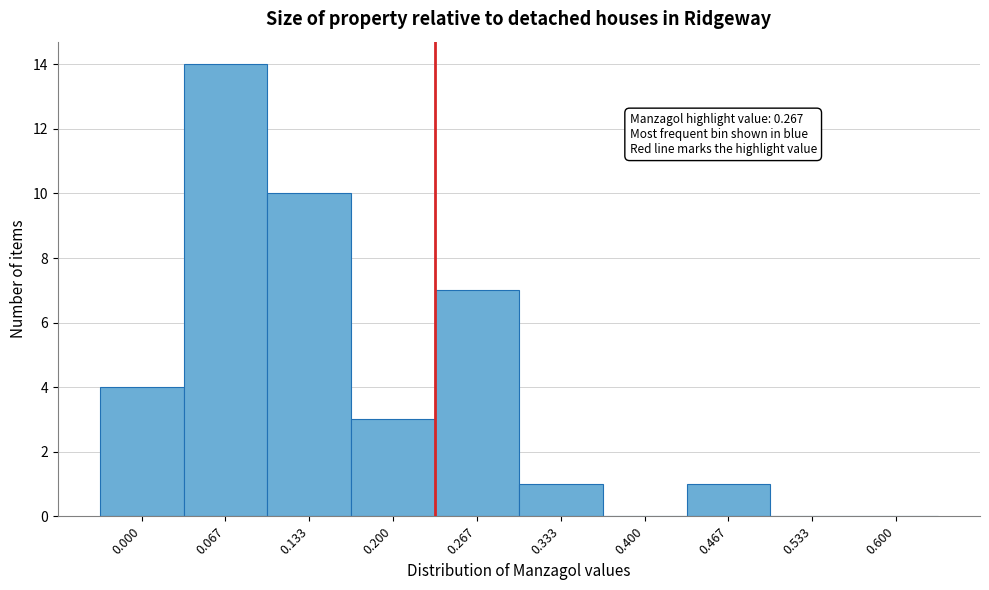

Reading left to right, transcribe all the data shown in this chart.

0.000=4	0.067=14	0.133=10	0.200=3	0.267=7	0.333=1	0.400=0	0.467=1	0.533=0	0.600=0